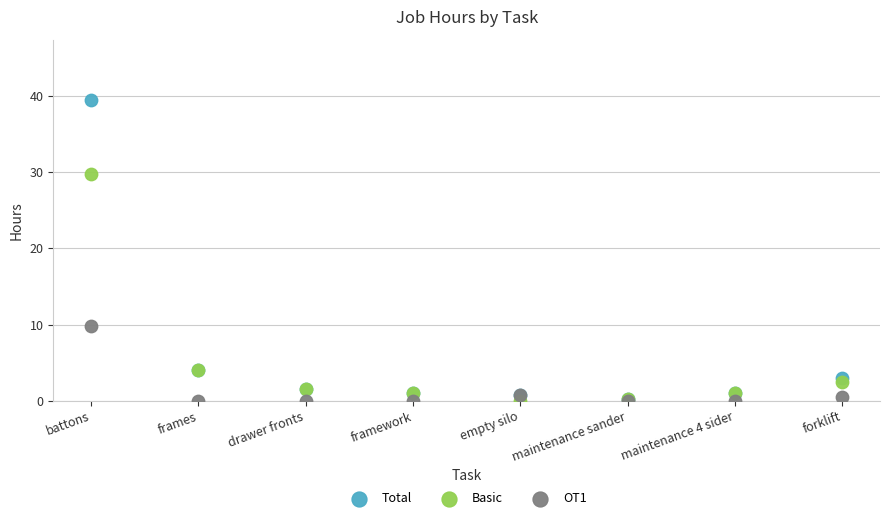

Across all series, what Y value is closest to 19?

9.8